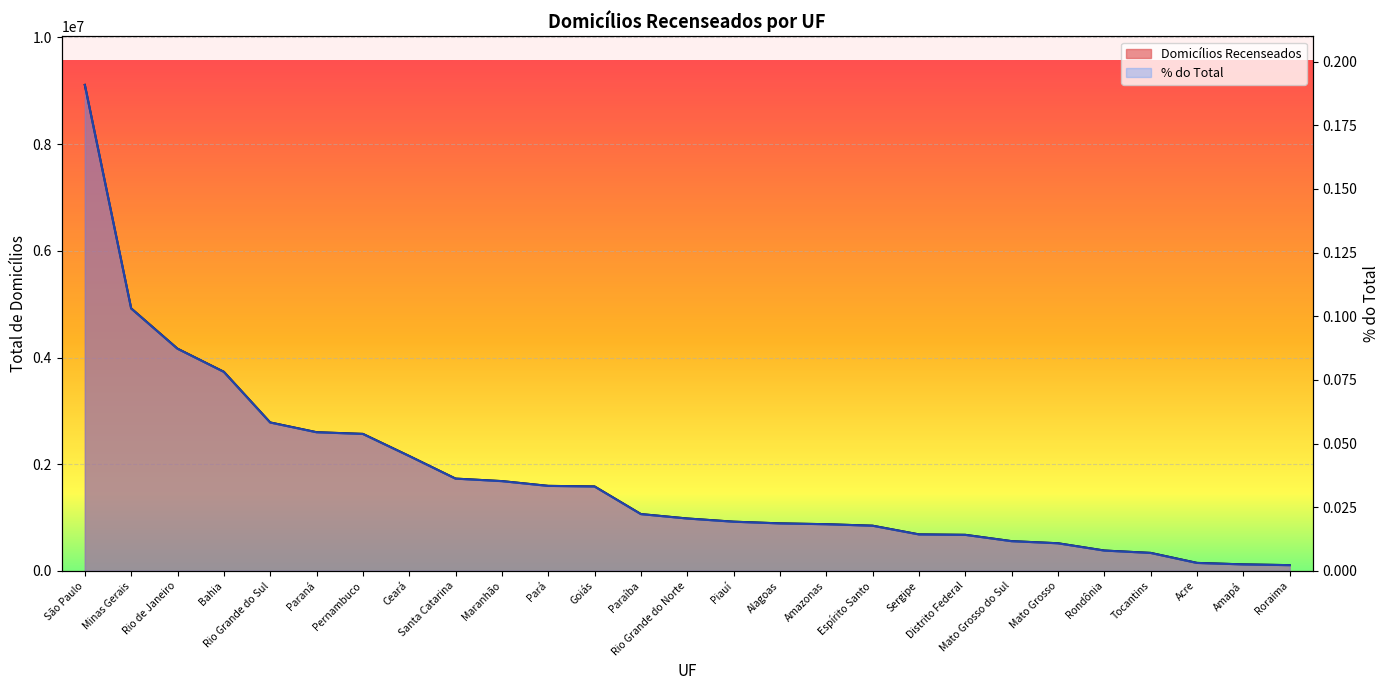

The % do Total series shows 862171.3 at Mato Grosso do Sul. True or false?

False